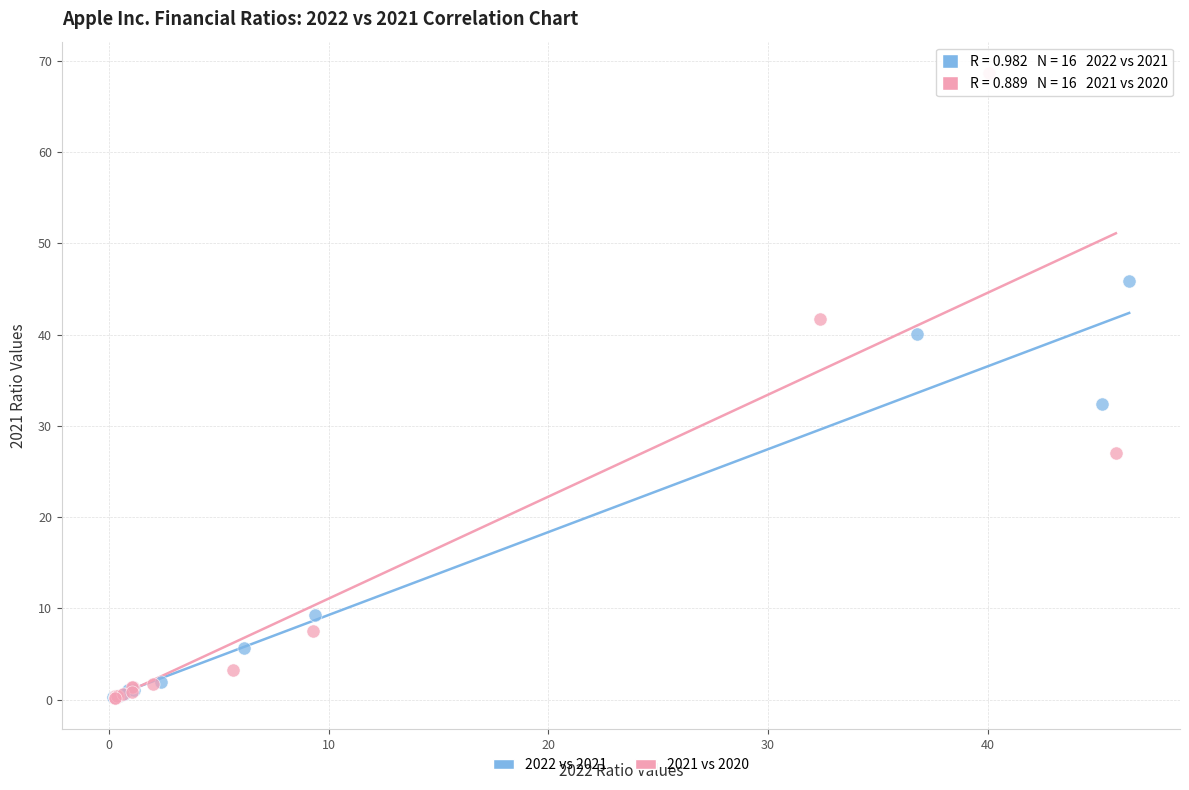

Which series has the widest spread of Y values?

2021 vs 2020